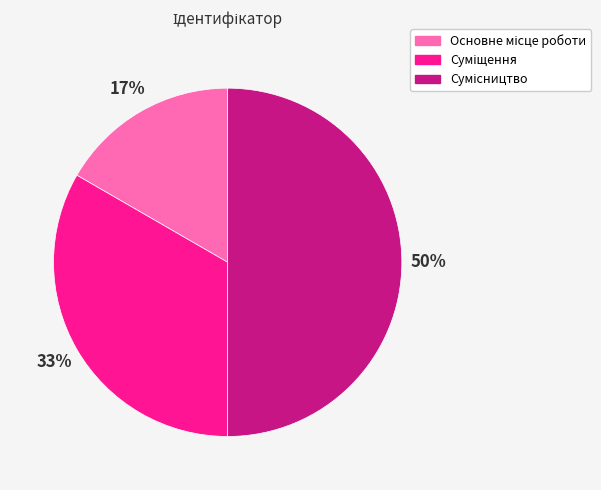

How many segments does this pie chart have?

3